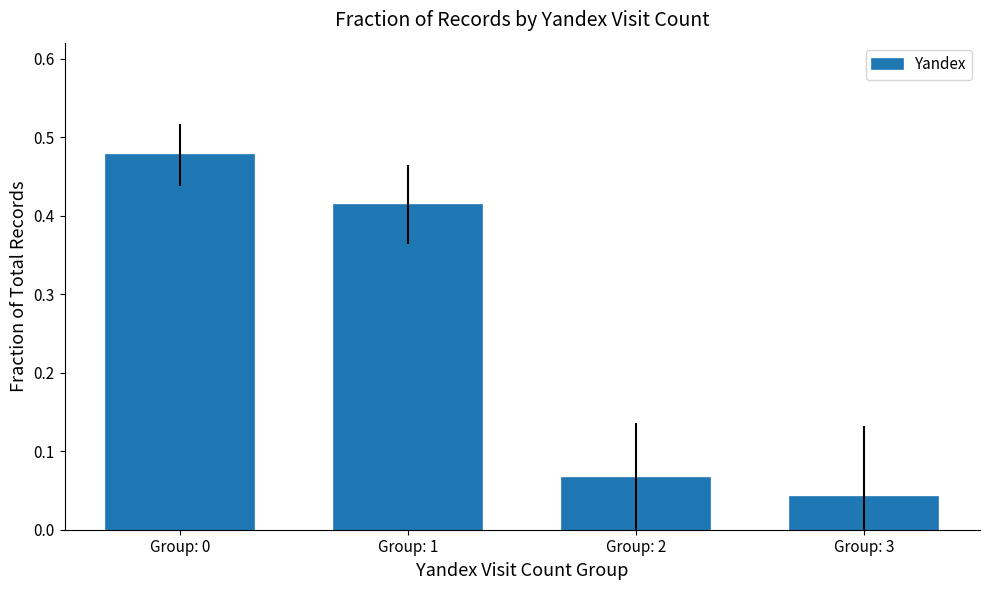

What is the difference between the second highest and second lowest values?

0.3